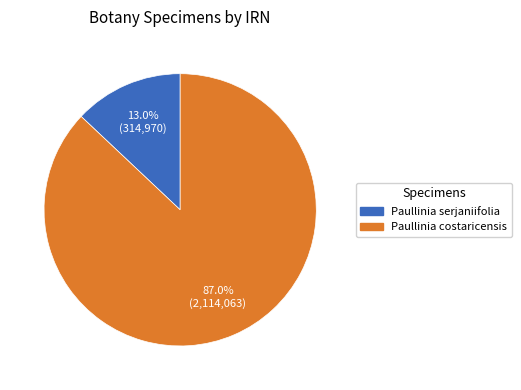

Is there a majority slice in this chart?

Yes